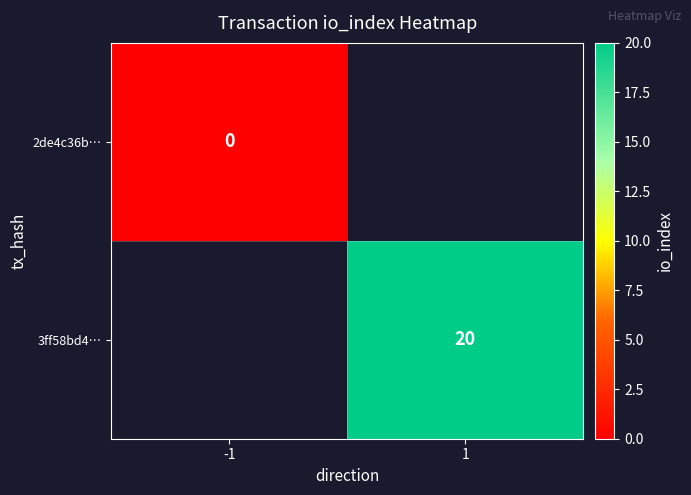

True or false: 3ff58bd4… has a value of 20 at 1.

True